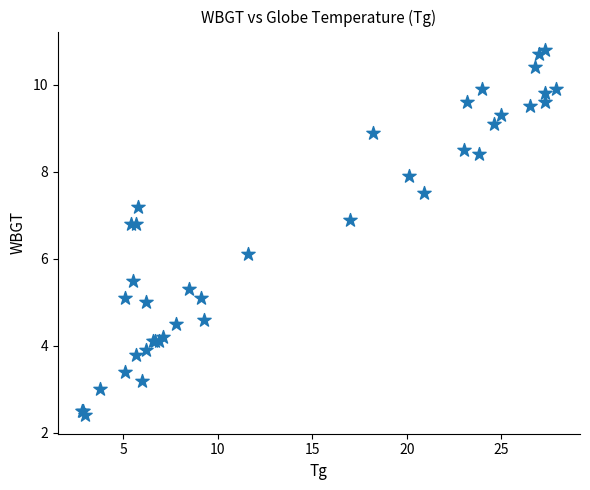

What Y value in the scatter plot is closest to 6?

6.1